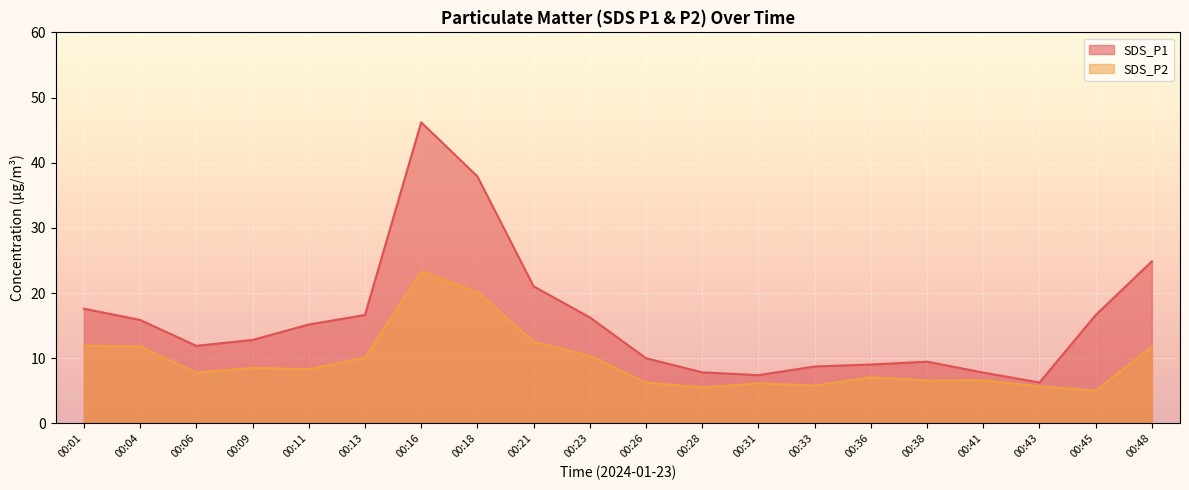

Reading left to right, extract all data points from this chart.

SDS_P1: 00:01=17.6	00:04=15.9	00:06=11.9	00:09=12.8	00:11=15.2	00:13=16.6	00:16=46.2	00:18=37.9	00:21=21.0	00:23=16.3	00:26=10.0	00:28=7.8	00:31=7.4	00:33=8.7	00:36=9.0	00:38=9.5	00:41=7.8	00:43=6.3	00:45=16.6	00:48=24.9
SDS_P2: 00:01=11.9	00:04=11.8	00:06=7.8	00:09=8.5	00:11=8.3	00:13=10.1	00:16=23.3	00:18=20.2	00:21=12.5	00:23=10.4	00:26=6.3	00:28=5.5	00:31=6.1	00:33=5.8	00:36=7.1	00:38=6.6	00:41=6.6	00:43=5.7	00:45=5.0	00:48=11.8